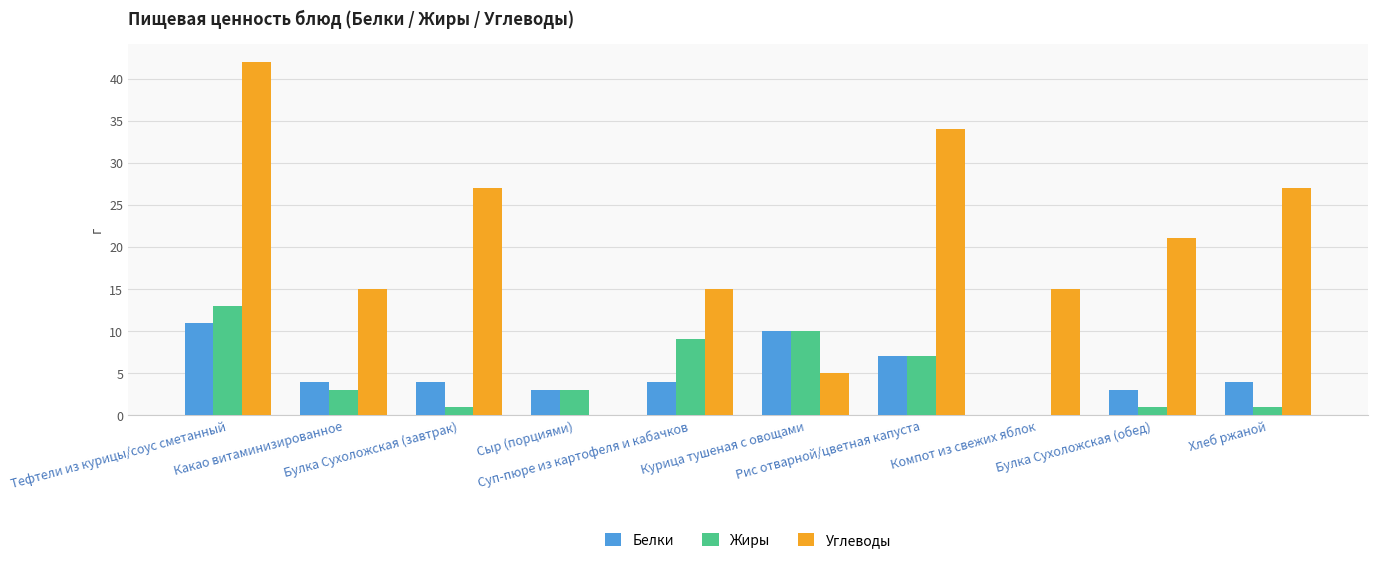

What is the average value of the Белки series?

5